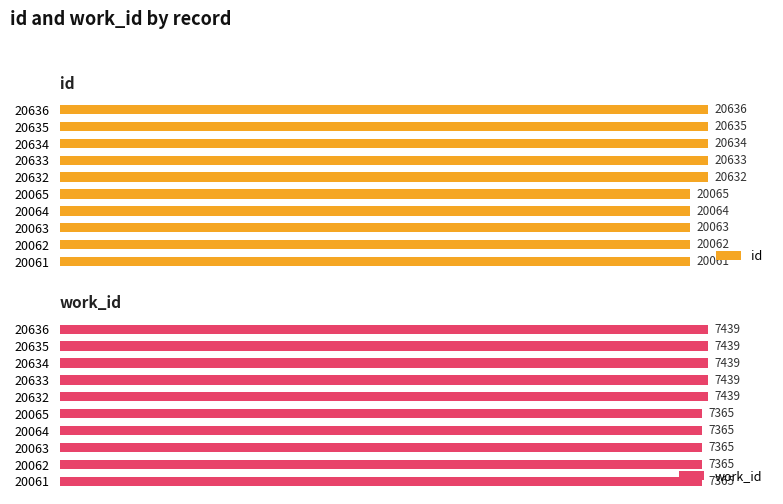

List the series in order of their peak value, highest first.

id, work_id